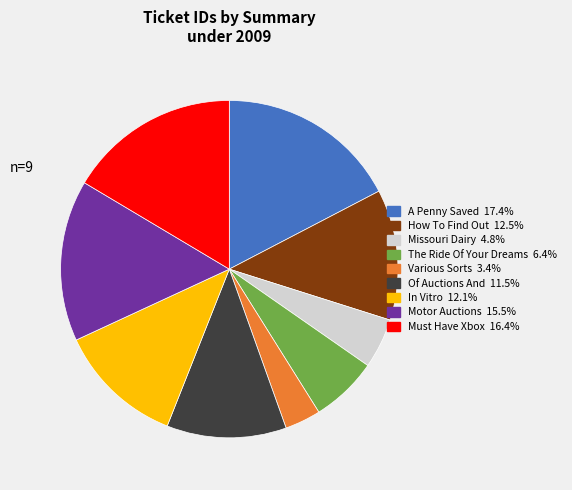

Is there a majority slice in this chart?

No